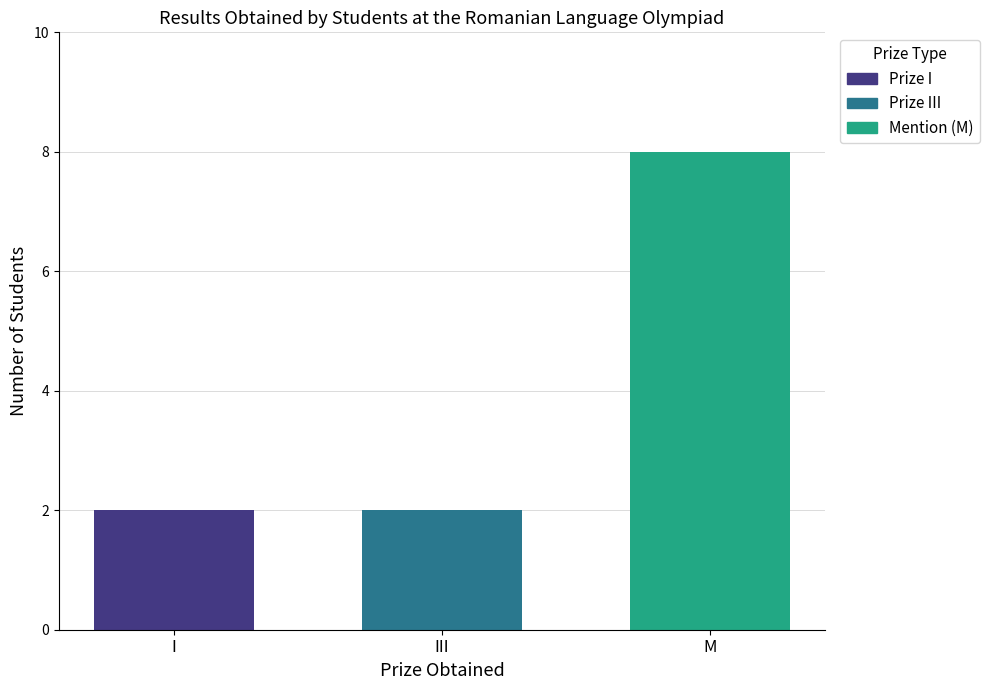

What is the greatest value displayed?

8